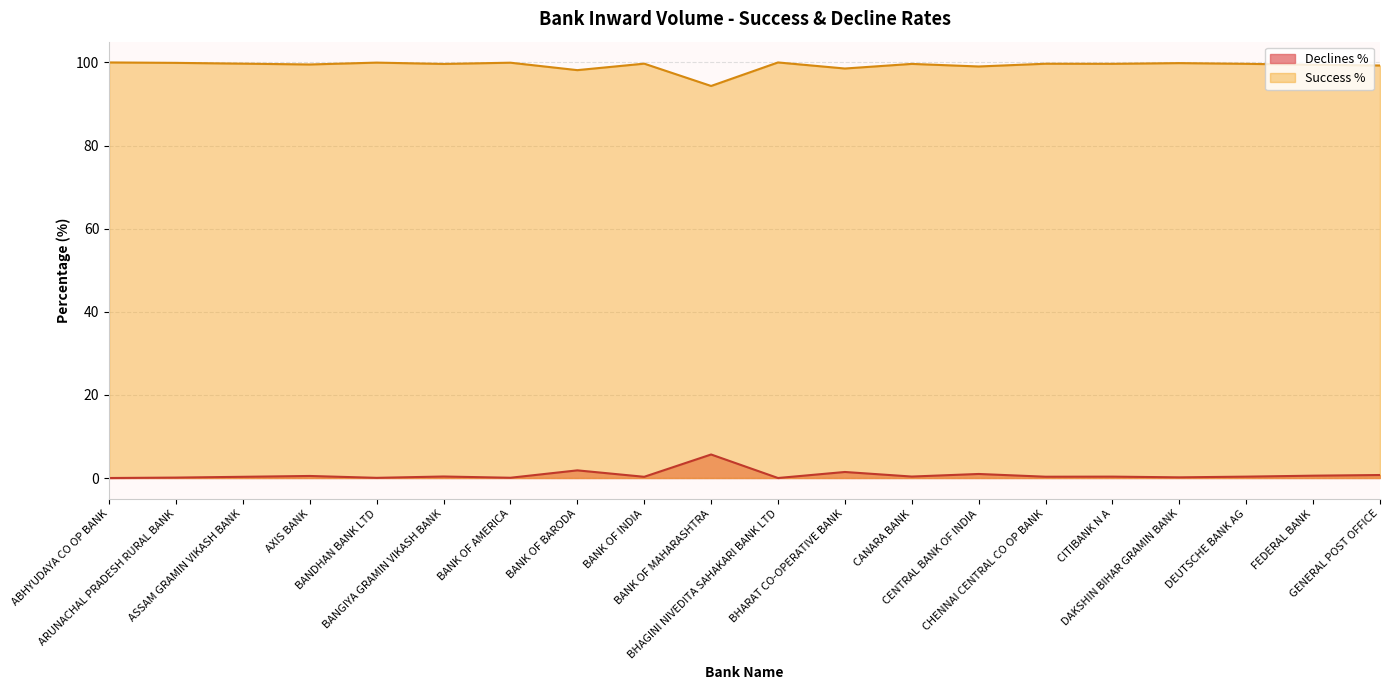

Which series has the largest range (max minus min)?

Declines %